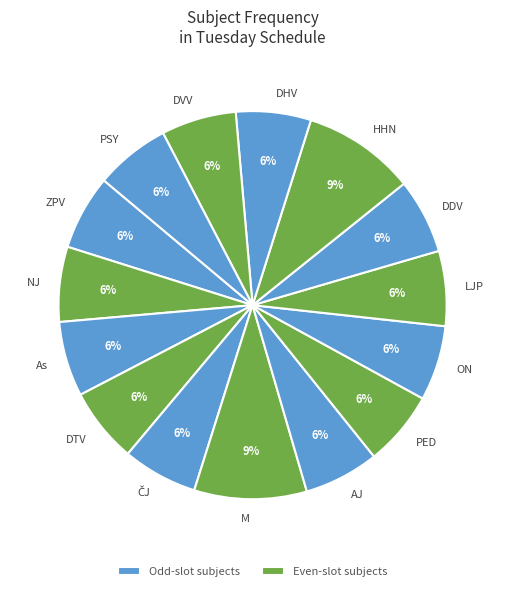

Combined, do LJP and PED account for over 50%?

No